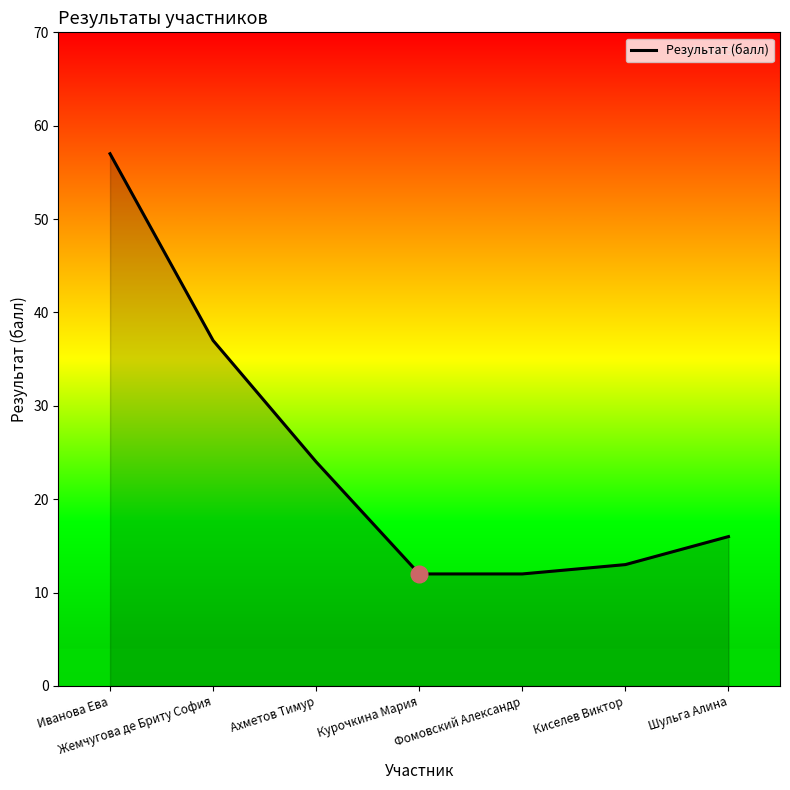

At which label is the value closest to 34?

Жемчугова де Бриту София